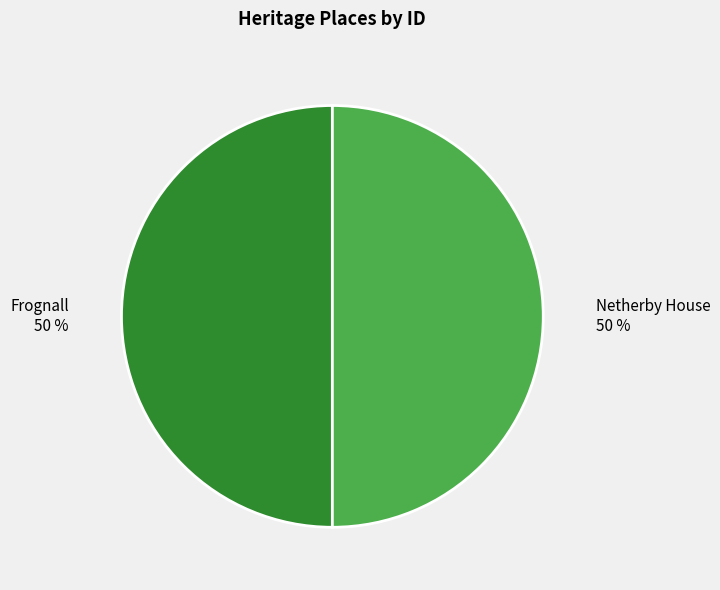

Approximately how many times larger is the value at Netherby House 50 % compared to Frognall 50 %?

1.0